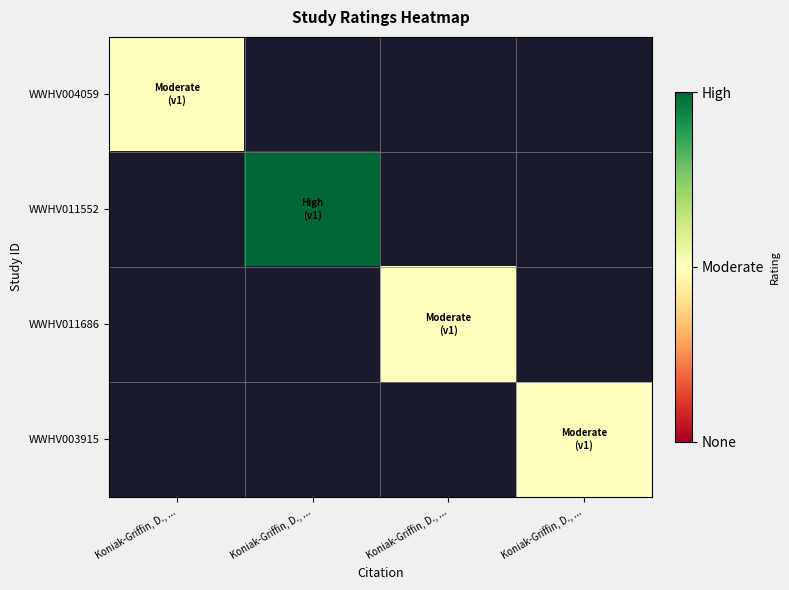

Which category has the lowest value across all series?

Koniak-Griffin, D., ...